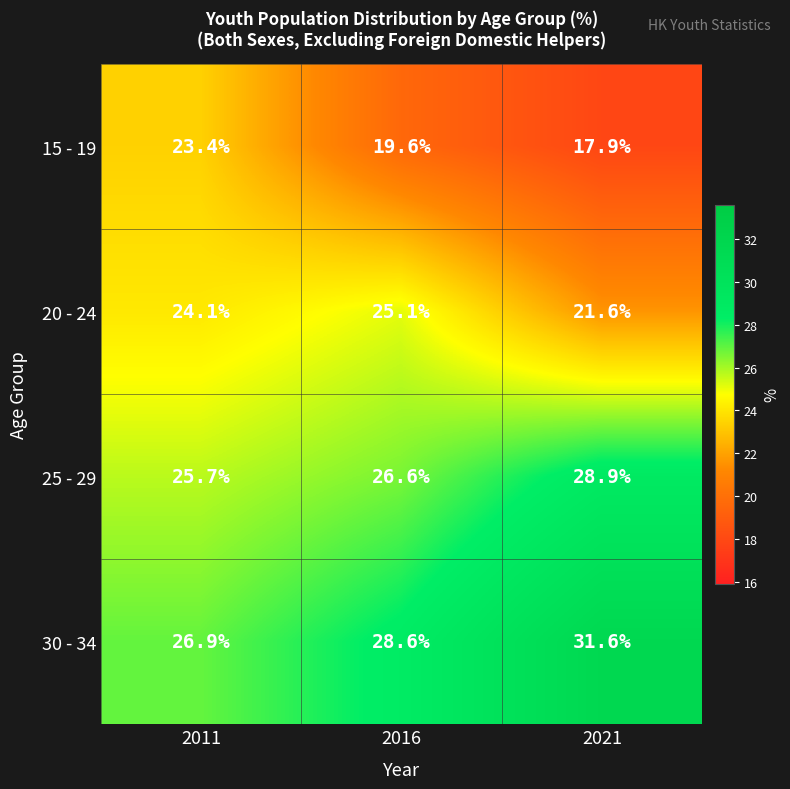

List the series in order of their overall mean, highest first.

30 - 34, 25 - 29, 20 - 24, 15 - 19